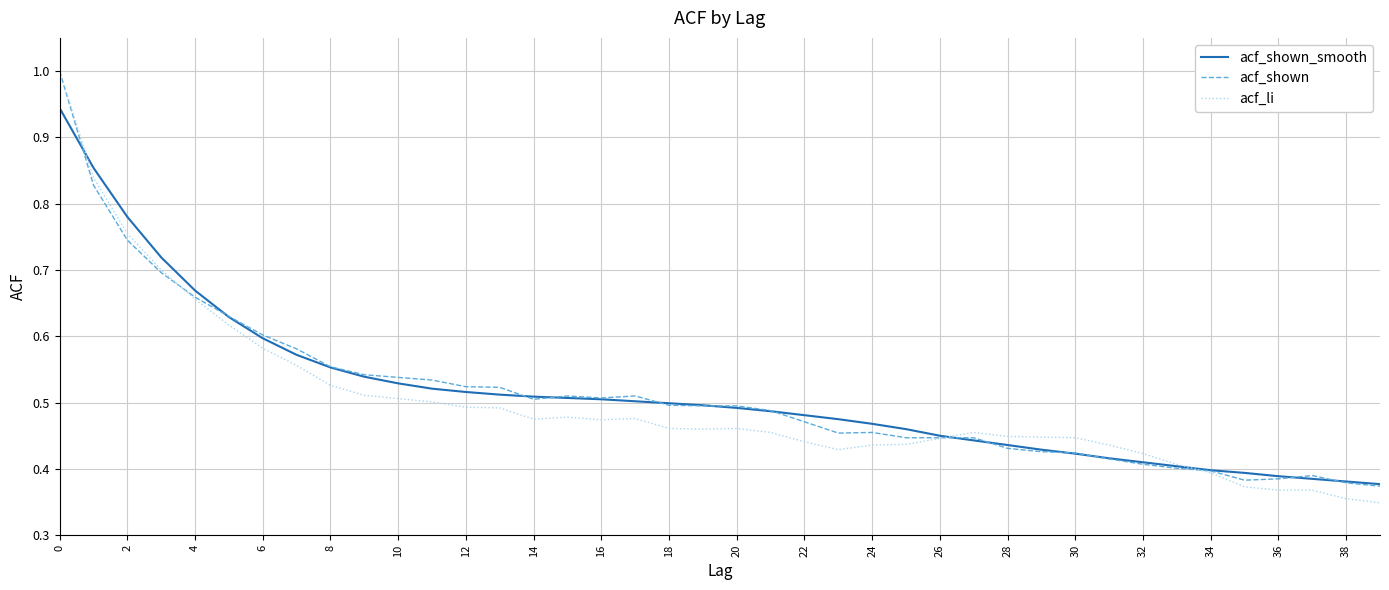

Which series has the largest range (max minus min)?

acf_li